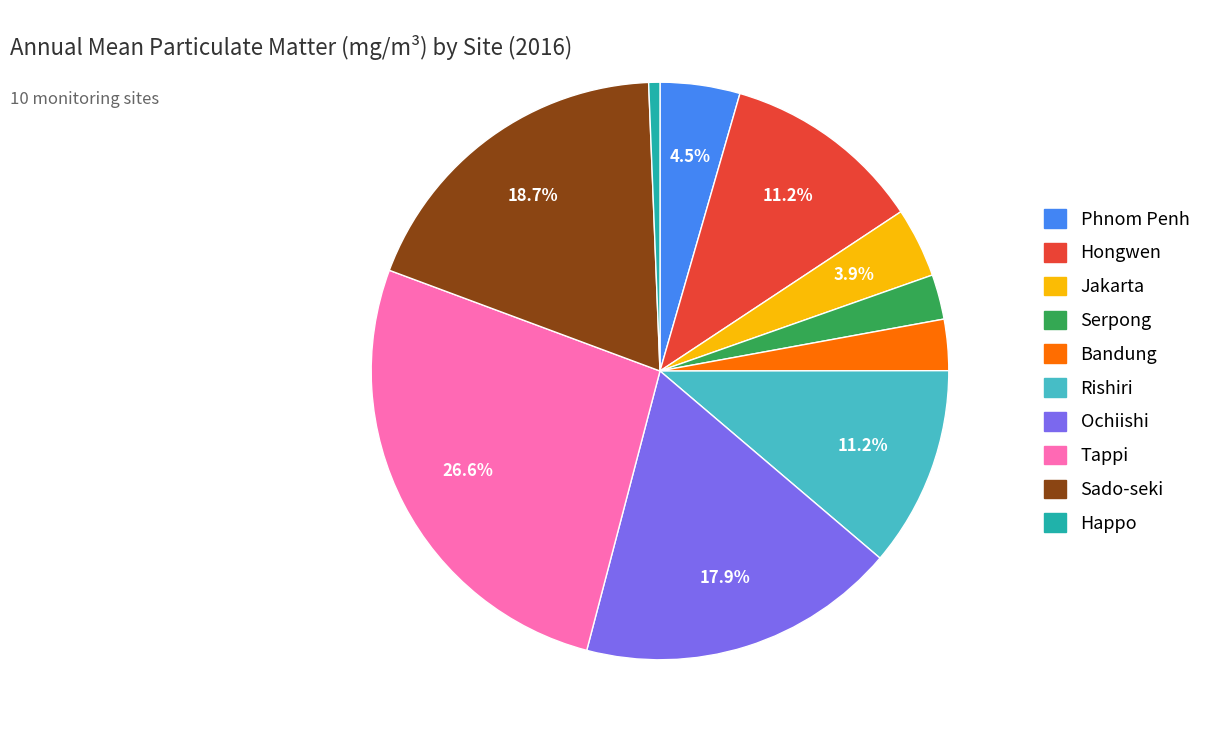

Is it true that Sado-seki is 19% of the pie?

True